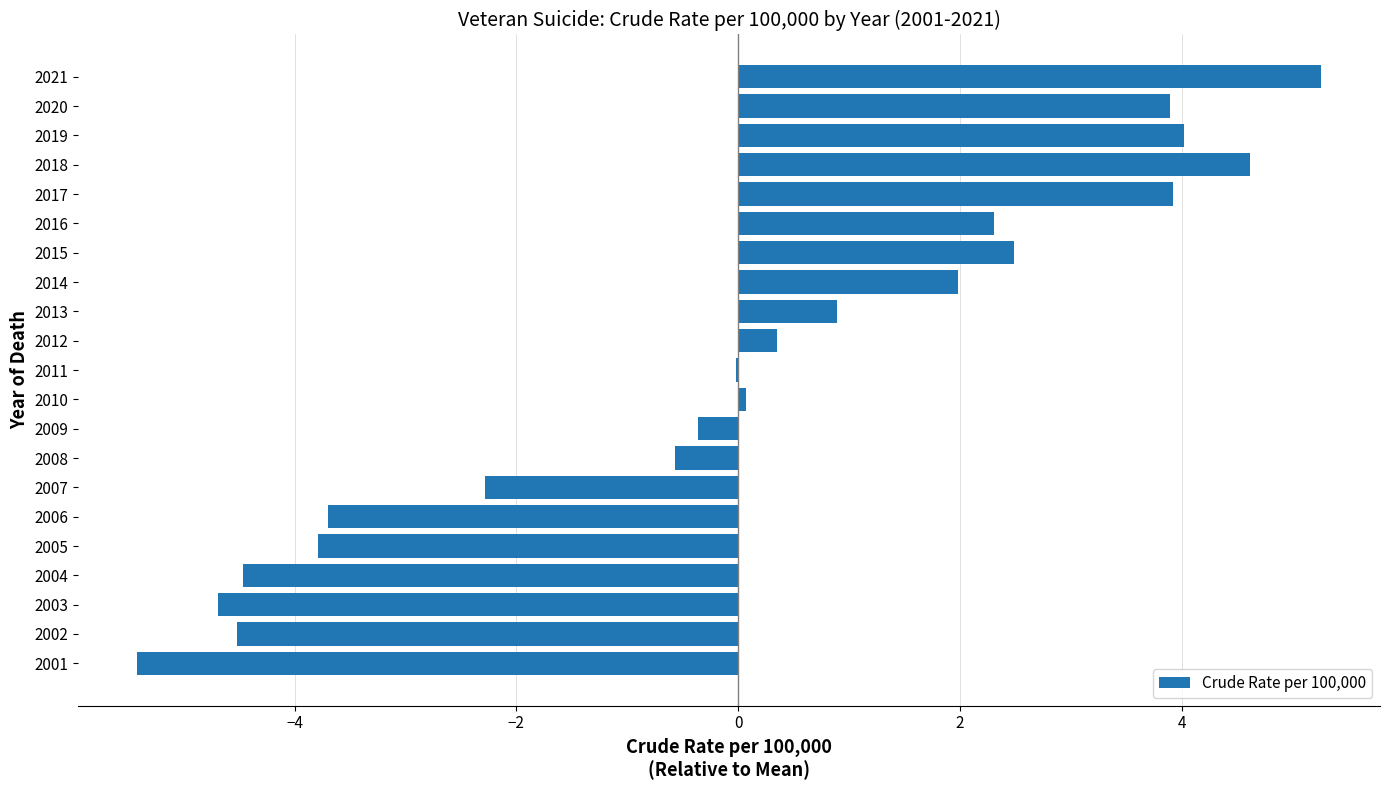

What is the sum of the values at 2001 and 2013?

-4.5